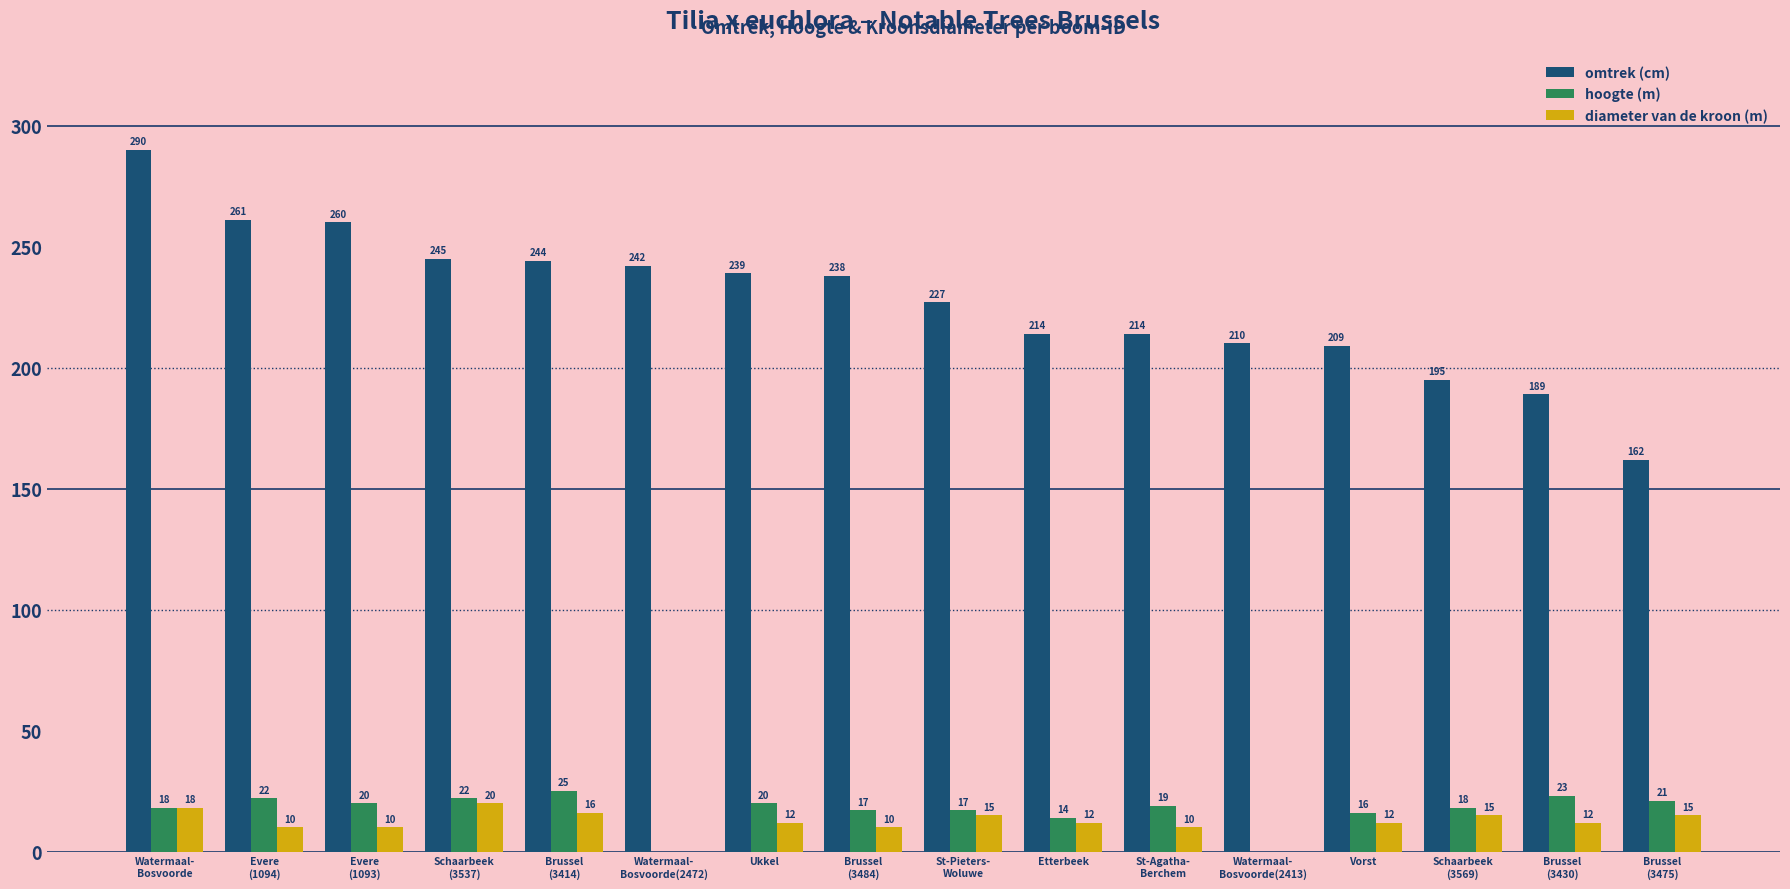

What is the sum of all diameter van de kroon (m) values?

187